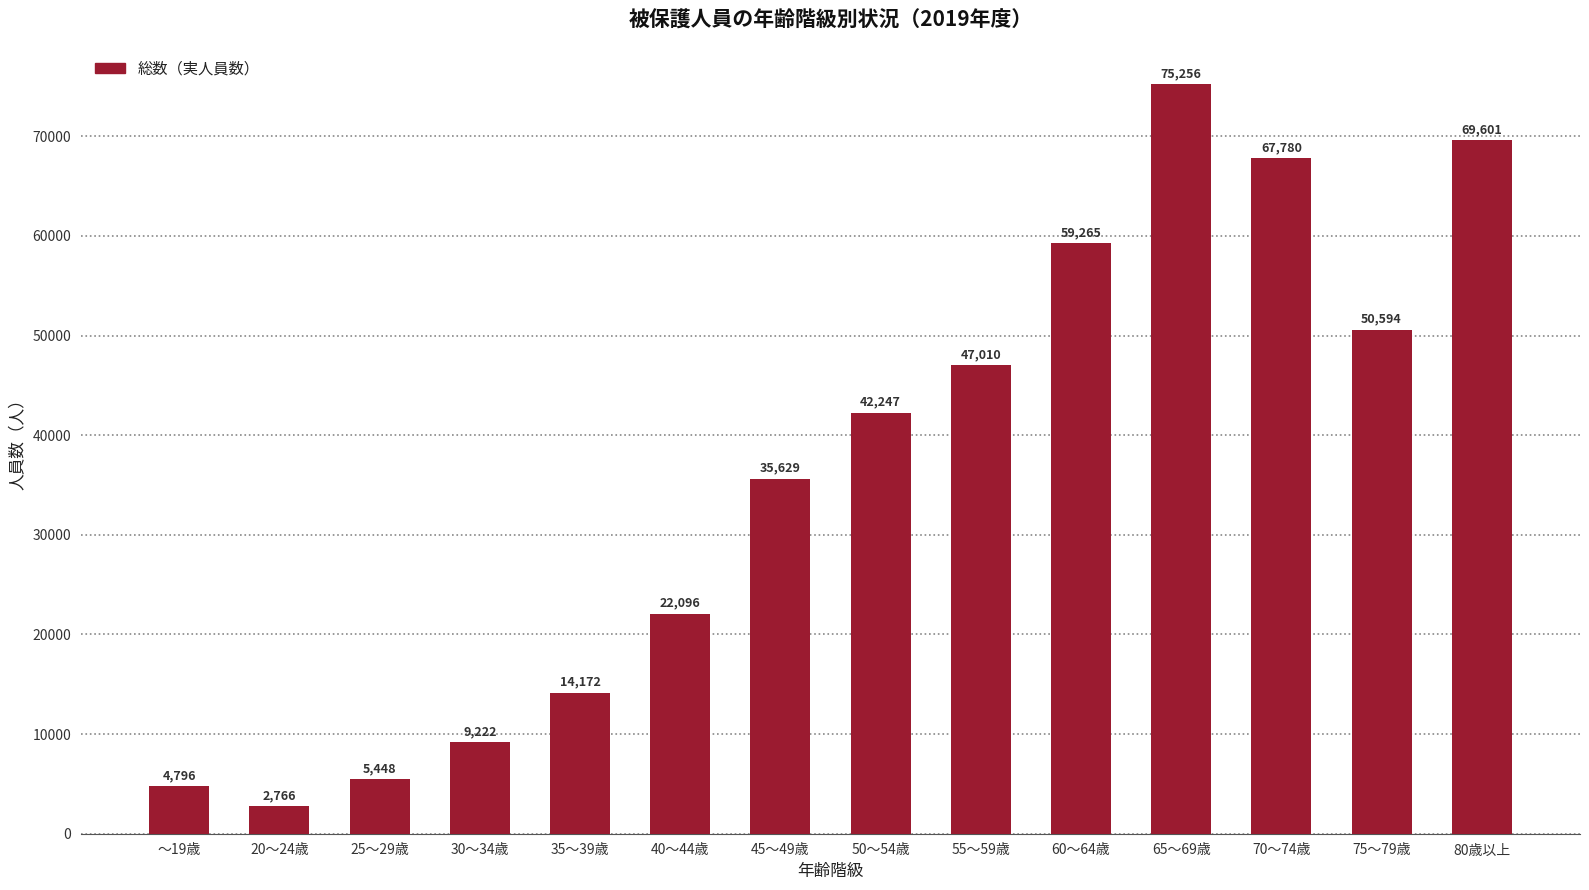

The value at 45～49歳 is 35629. True or false?

True